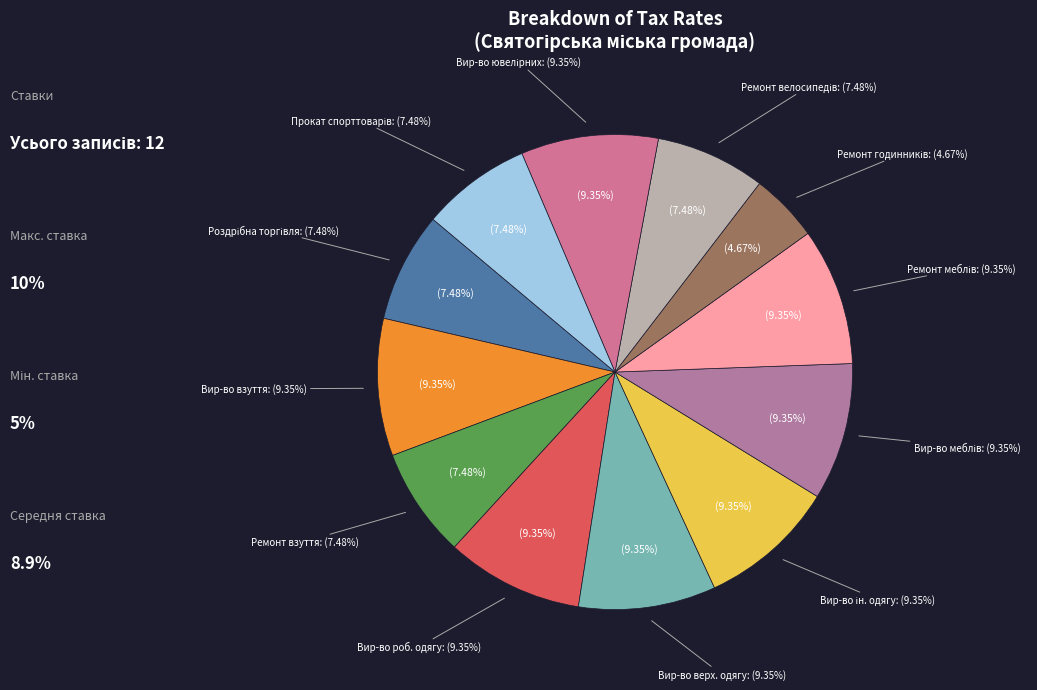

Rank the categories by value from lowest to highest.

ремонт годинників, Роздрібна торгівля з лотків і на ринках, Ремонт взуття та шкіряних виробів, ремонт велосипедів, прокат товарів для спорту та відпочинку, виробництво взуття, виробництво робочого одягу, виробництво іншого верхнього одягу, виробництво іншого одягу й аксесуарів, виробництво меблів, ремонт меблів і домашнього начиння, виробництво ювелірних і подібних виробів